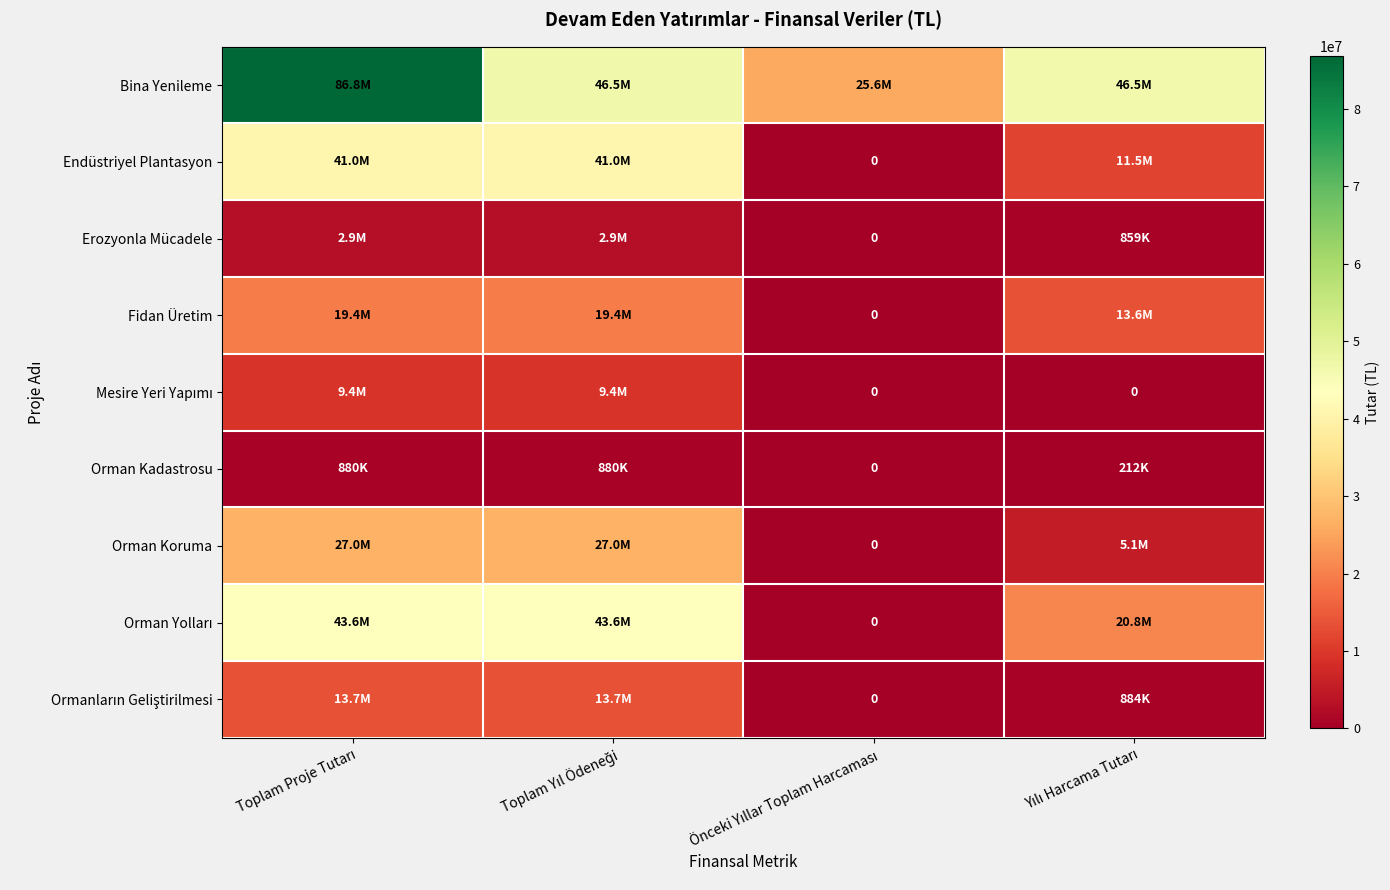

True or false: Fidan Üretim has a value of 19385000 at Toplam Yıl Ödeneği.

True